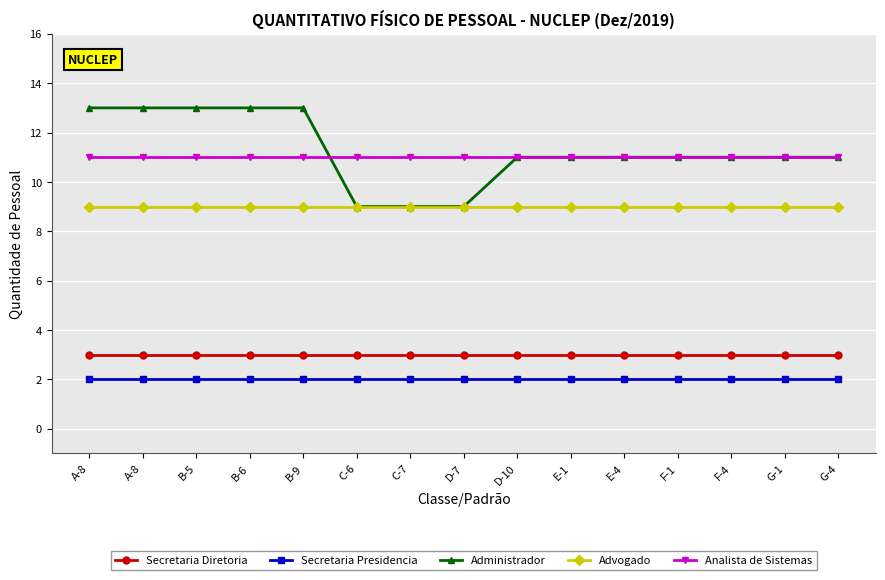

How many distinct data groups are displayed?

5